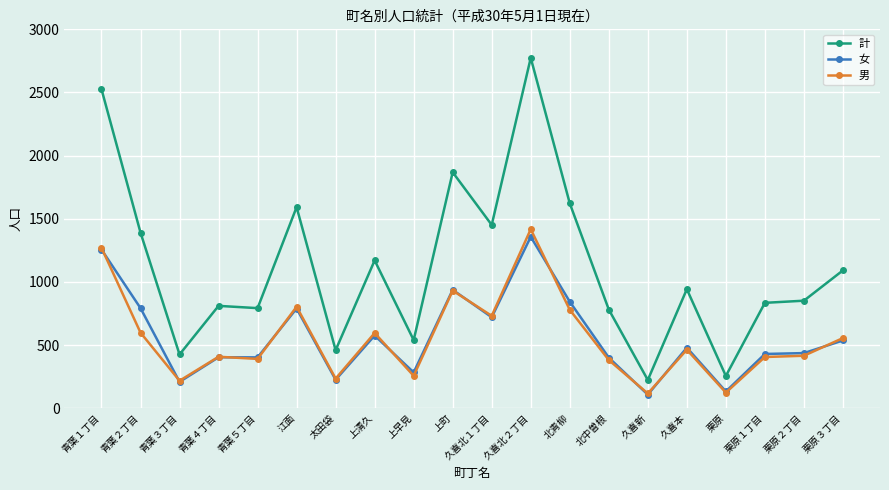

True or false: 男 and 女 cross at least once.

True